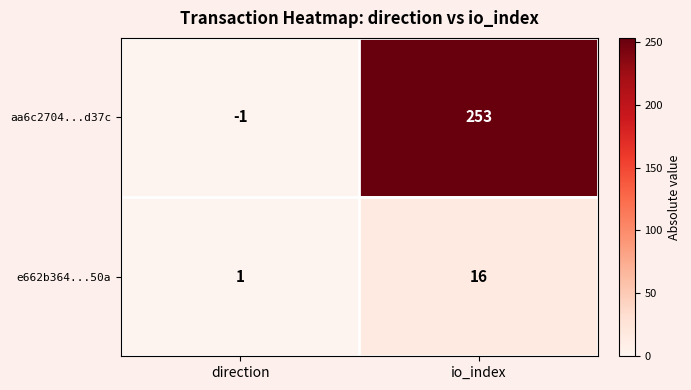

What value does the aa6c2704...d37c series have at io_index, to the nearest 10?

250